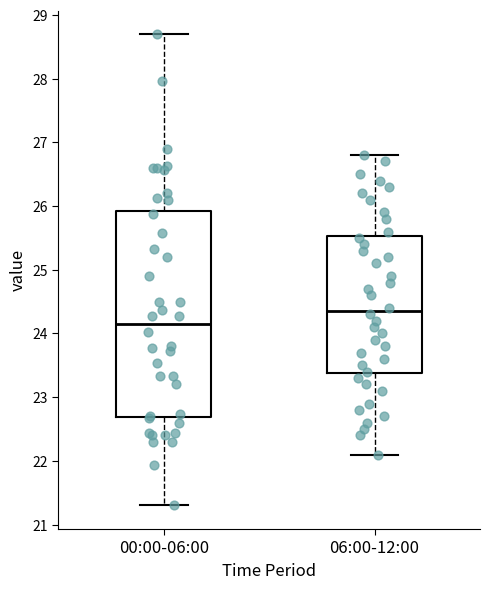

Where is the lower edge of the box for 00:00-06:00 on the y-axis? The values are not printed on the chart, so give them approximately, as read against the axis.

22.7